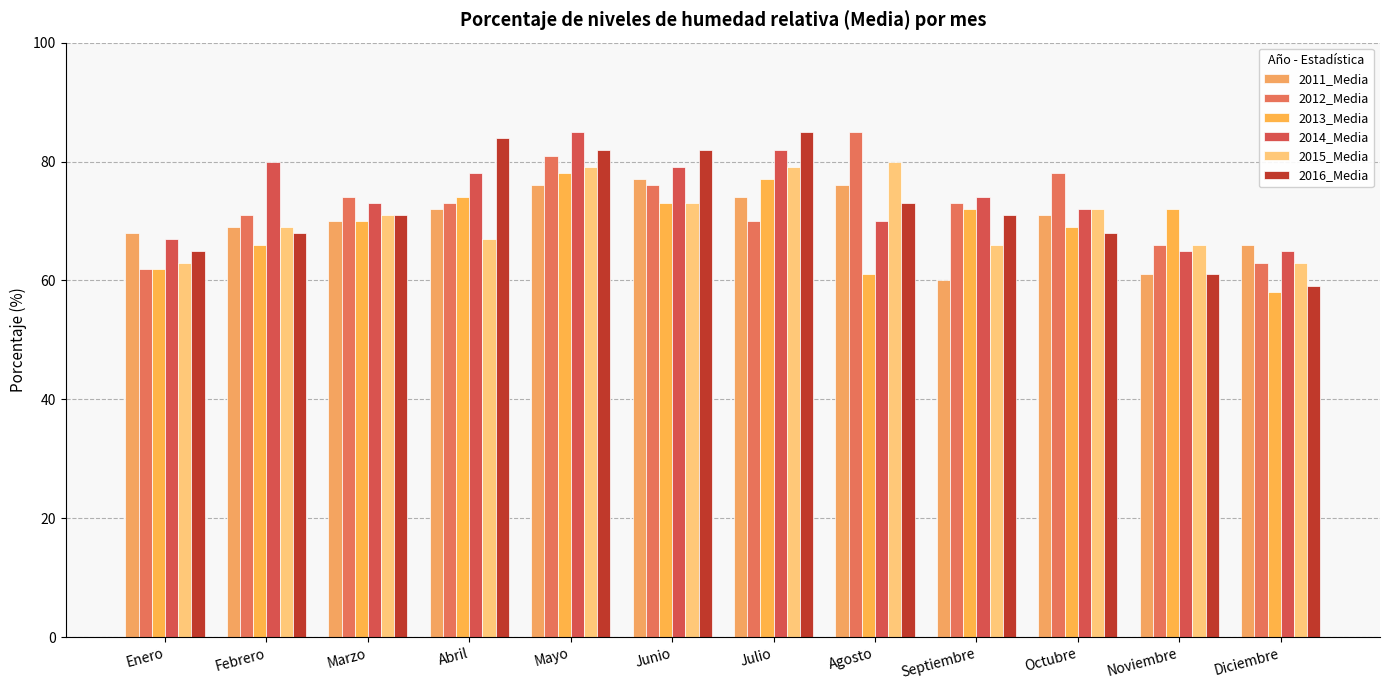

At how many categories does at least one series exceed 63?

12